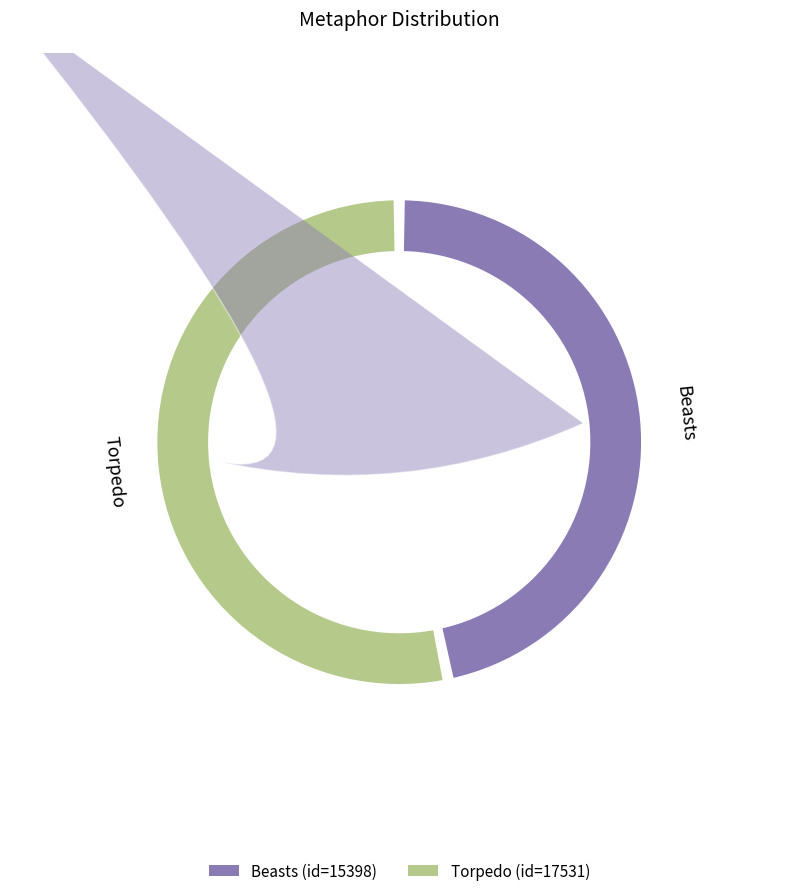

Is the sum of Torpedo and Beasts greater than half?

Yes